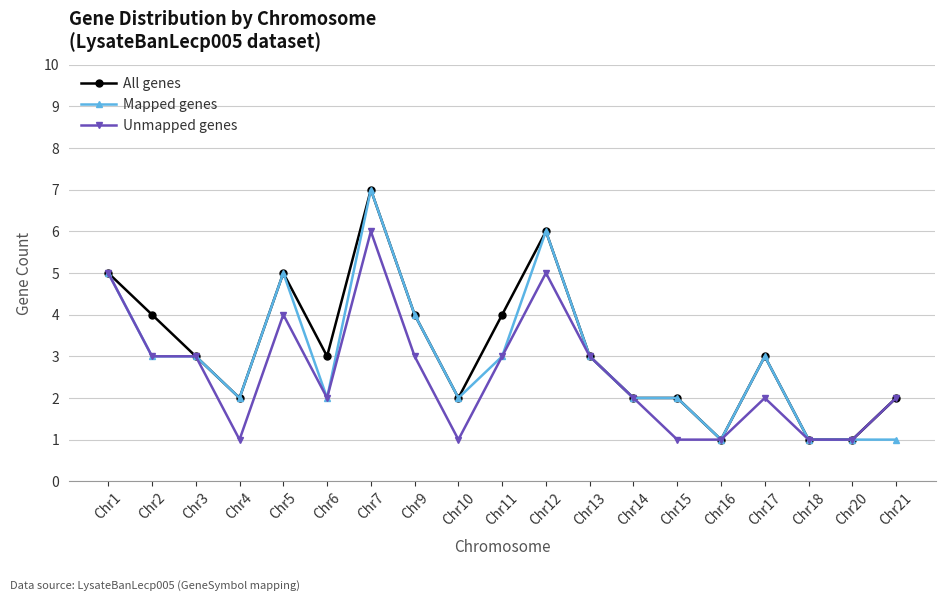

How many lines are shown in the chart?

3